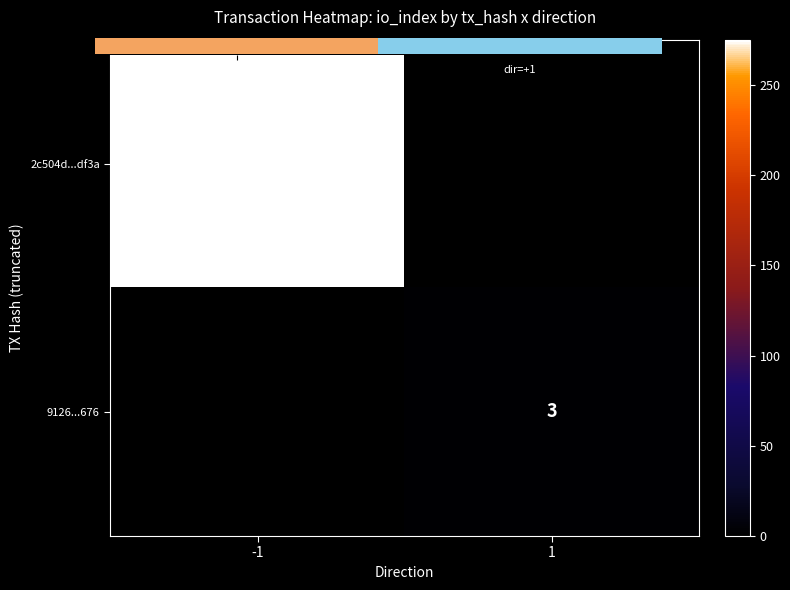

At -1, list the series in order from smallest to largest.

9126...676, 2c504d...df3a